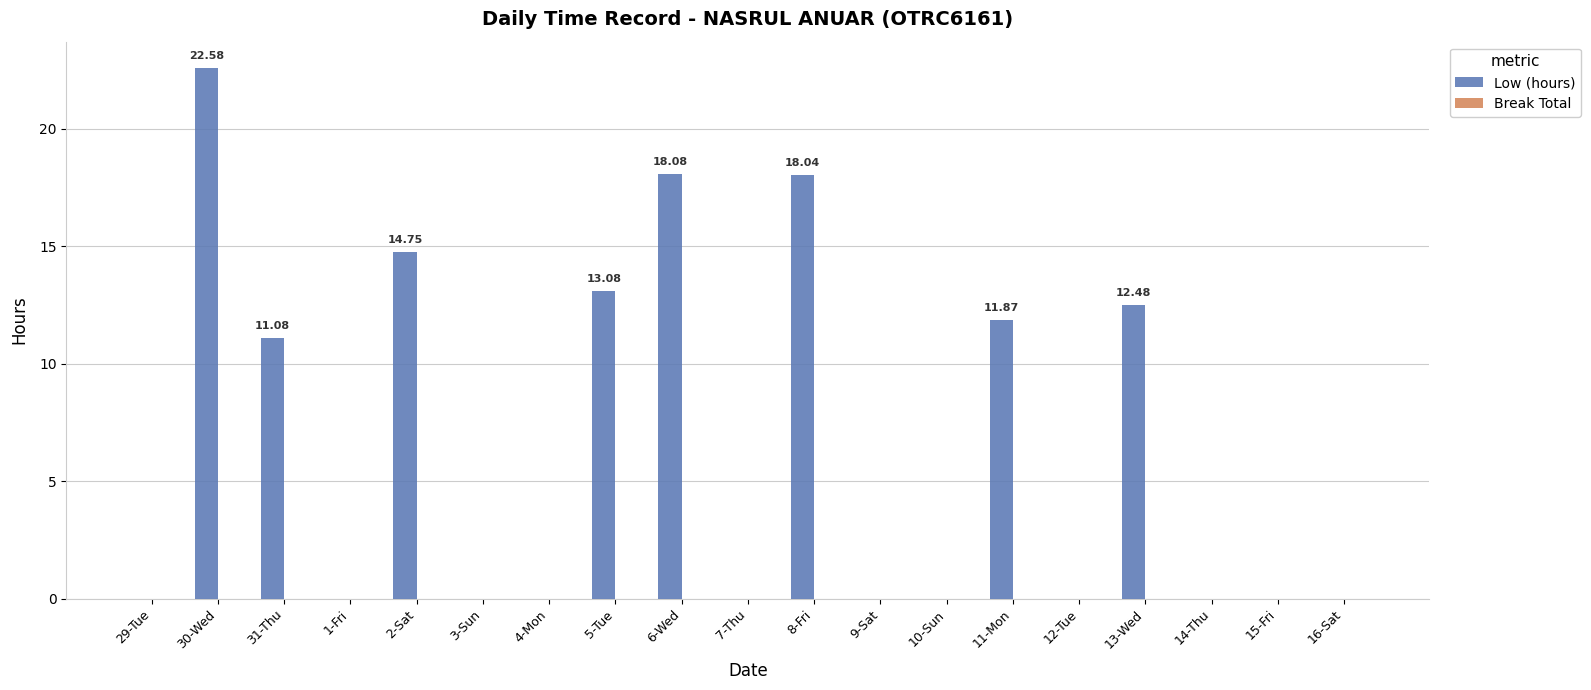

Which has a higher value, 6-Wed or 2-Sat?

6-Wed